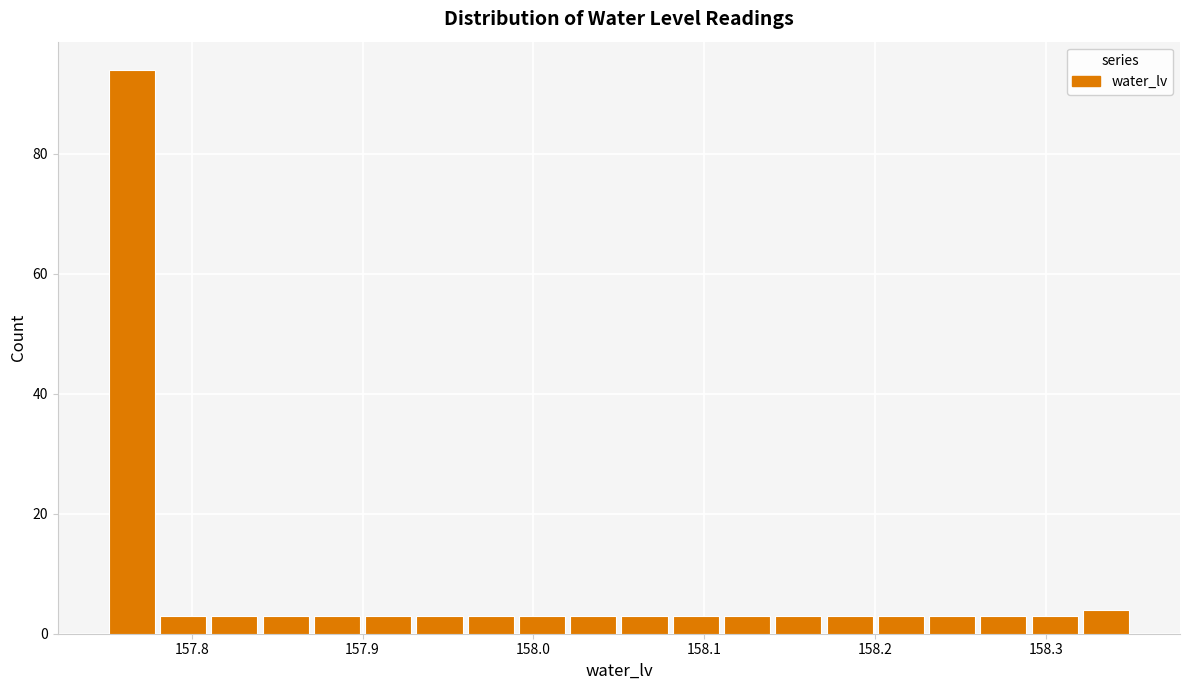

Around what value on the x-axis is the tallest bar? Give the approximate position of its centre, as read against the axis.

157.77